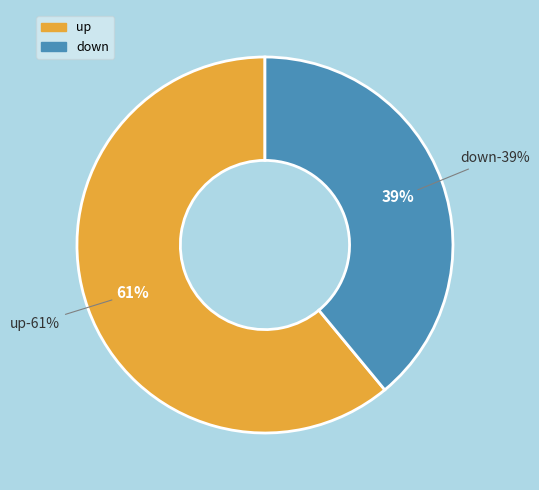

Does any single category account for the majority?

Yes